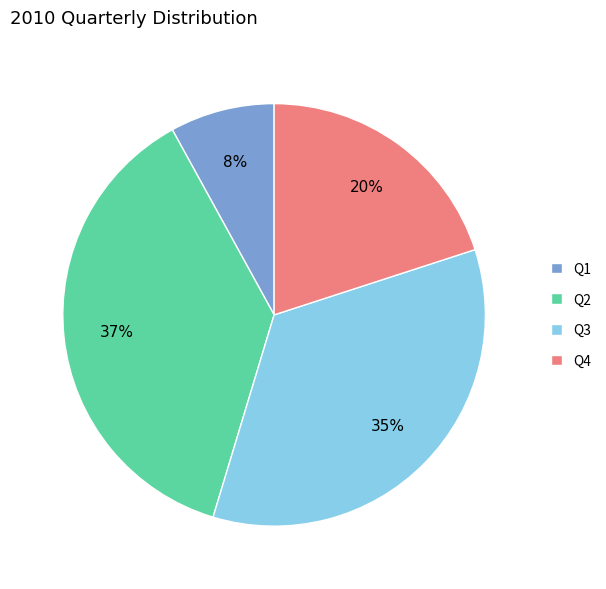

Between Q2 and Q4, which is larger?

Q2